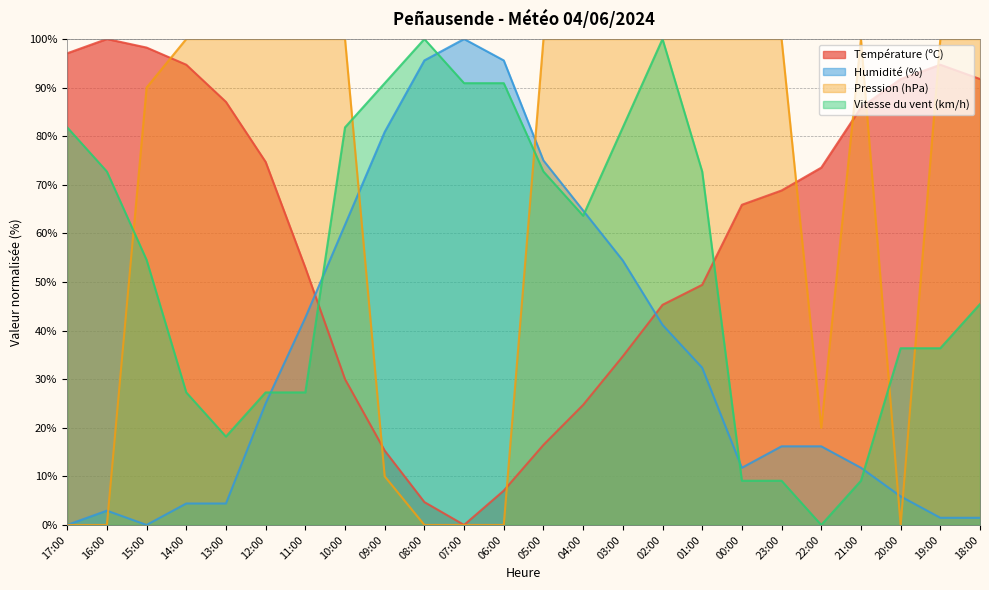

What position from the left is 18:00?

24